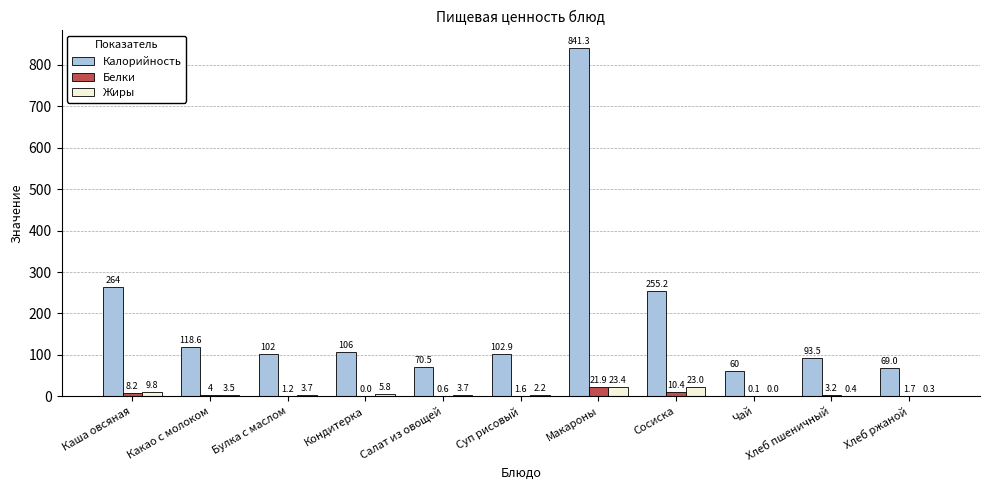

True or false: Жиры has a value of 3.7 at Салат из овощей.

True